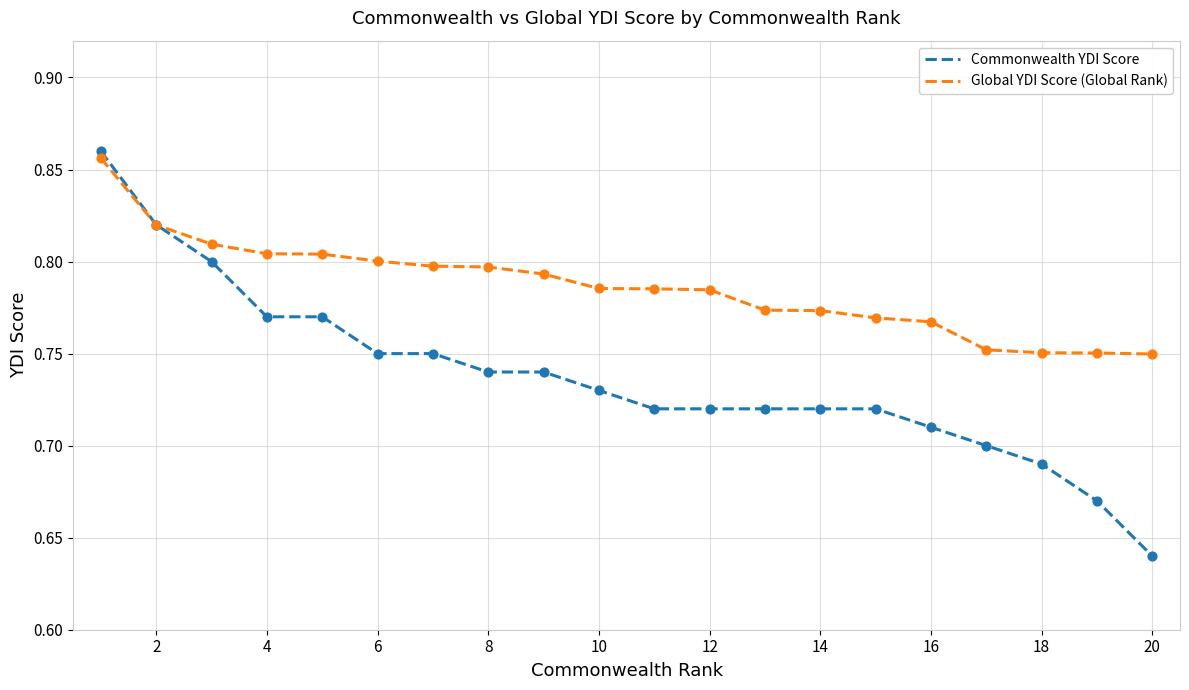

What are all the series names shown in the legend?

Commonwealth YDI Score, Global YDI Score (Global Rank)